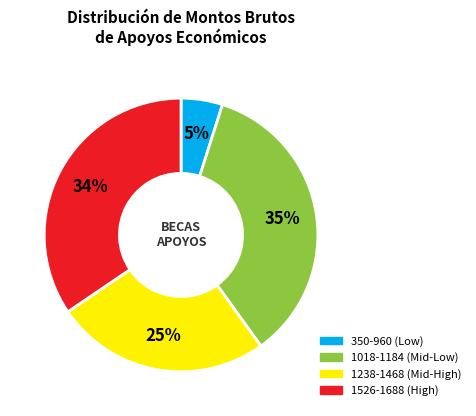

Between 1238-1468 (Mid-High) and 1018-1184 (Mid-Low), which is larger?

1018-1184 (Mid-Low)